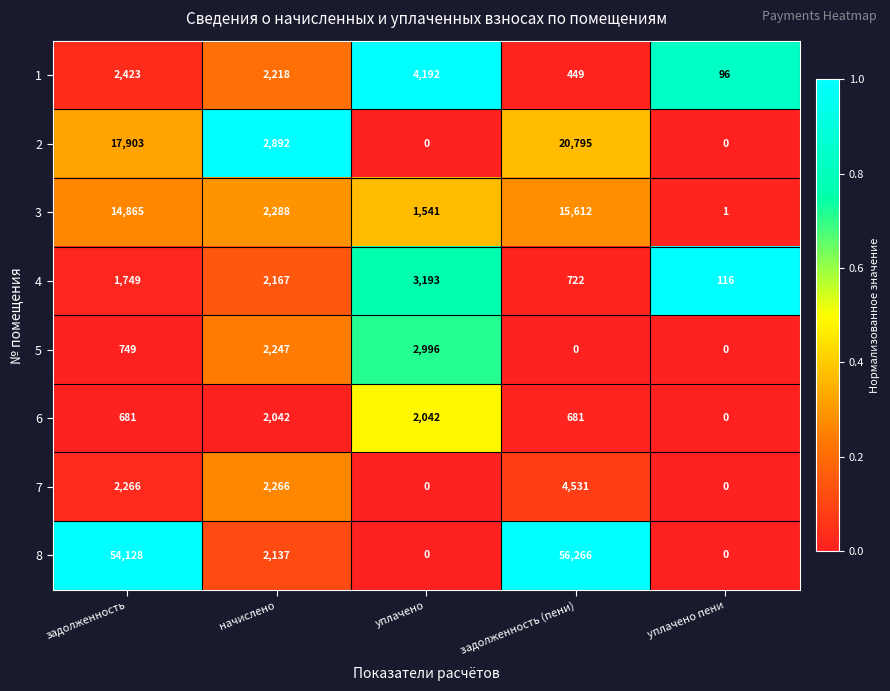

Where is 4 nearest to the value 1654?

задолженность